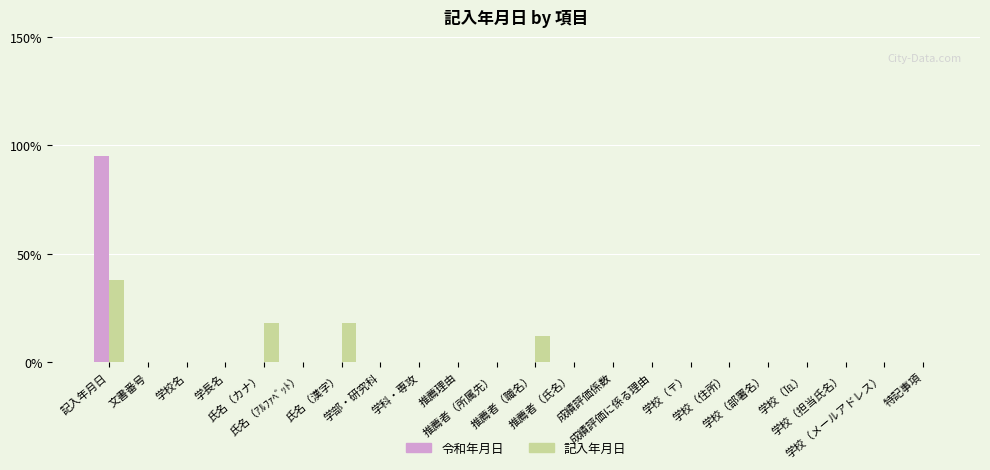

Count the number of categories in the chart.

22